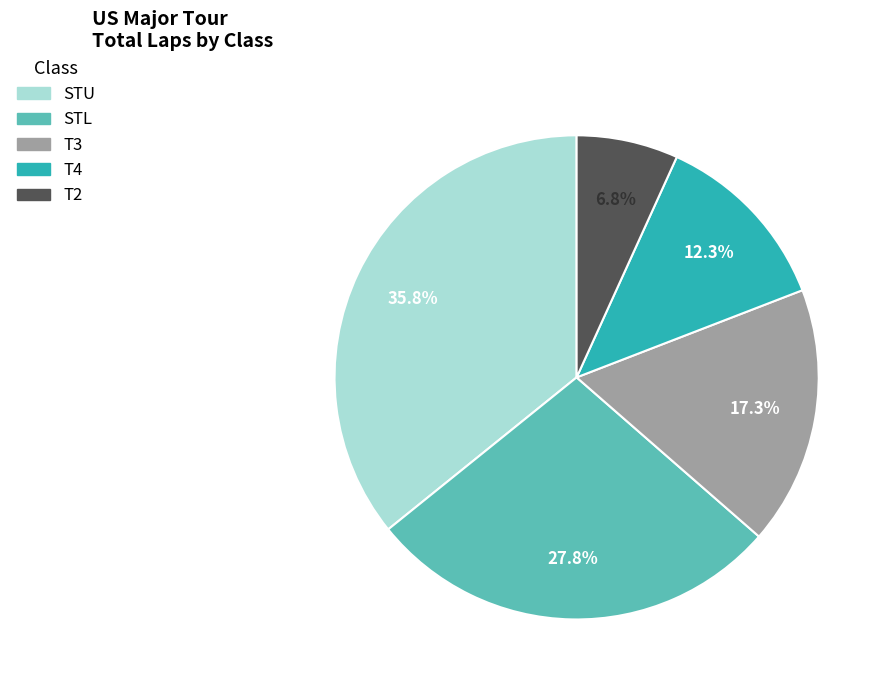

Between T3 and T2, which is larger?

T3